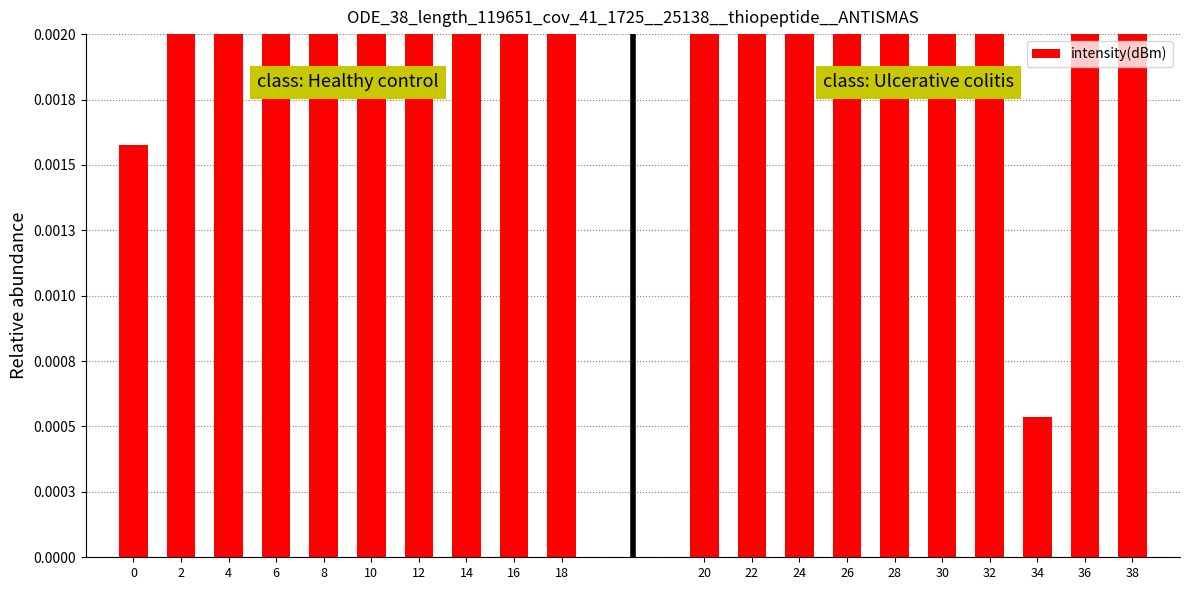

Are the bars grouped side by side (vs. stacked)?

No